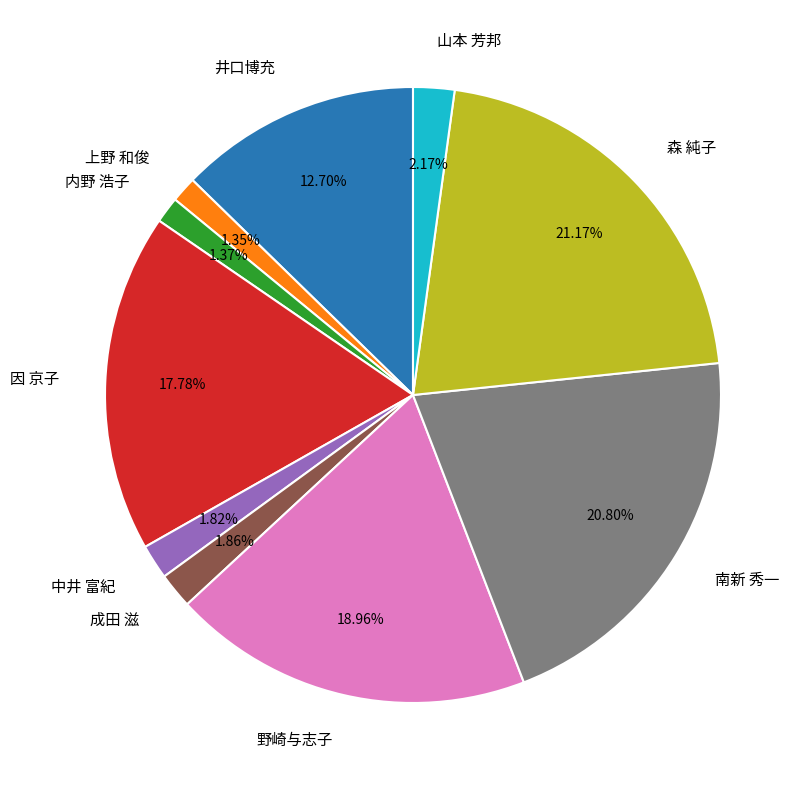

To the nearest percent, what is the difference between the 因 京子 and 井口博充 slice percentages?

5%